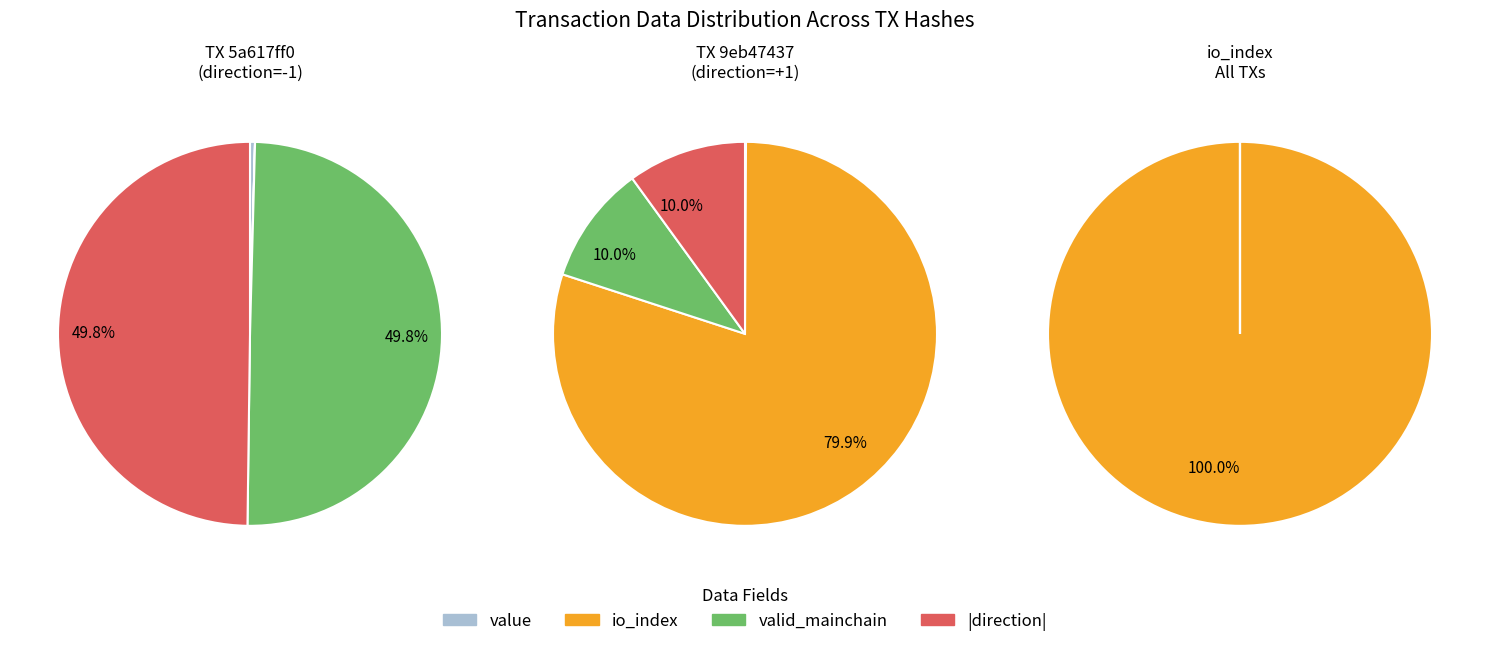

How many slices are in this pie chart?

3